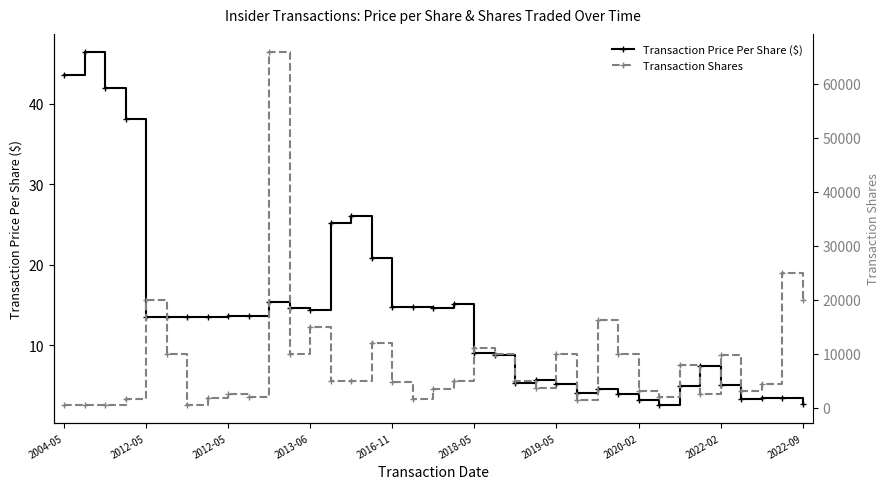

True or false: Transaction Shares and Transaction Price Per Share ($) intersect in this chart.

False